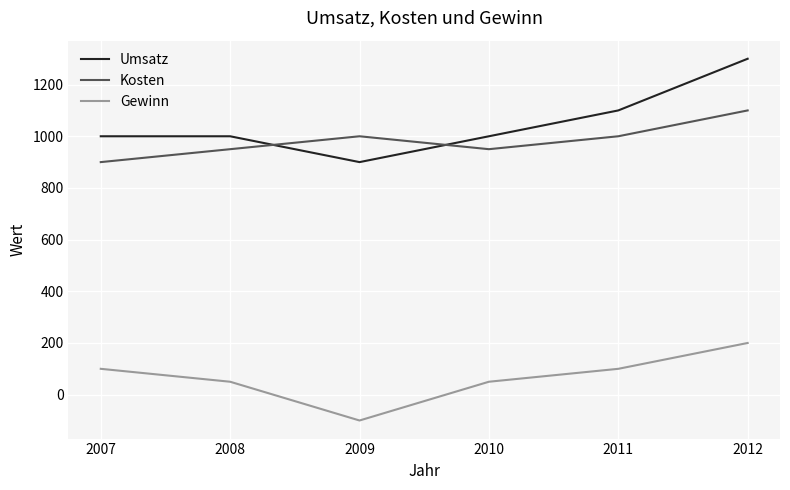

Reading left to right, what are all the values shown in this chart?

Umsatz: 1000	1000	900	1000	1100	1300
Kosten: 900	950	1000	950	1000	1100
Gewinn: 100	50	-100	50	100	200